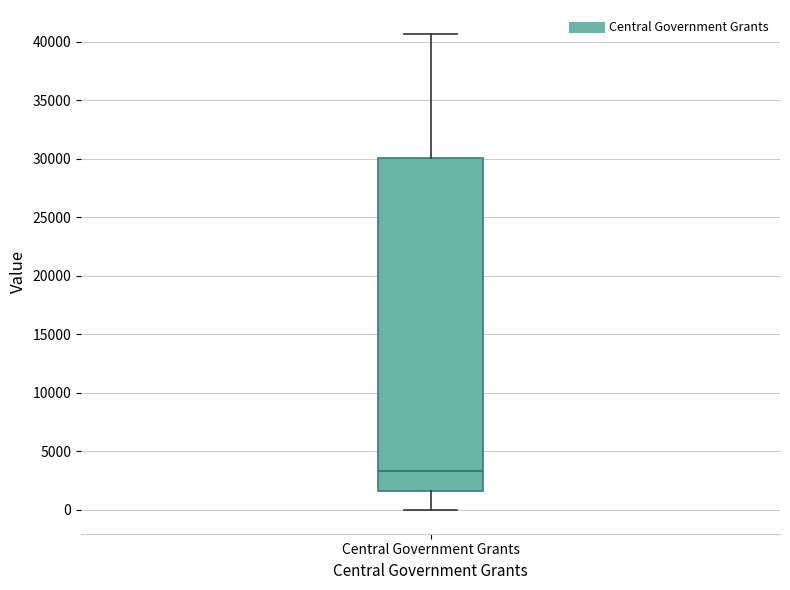

Where does the median line of the box for Central Government Grants sit on the y-axis? The values are not printed on the chart, so give them approximately, as read against the axis.

3500